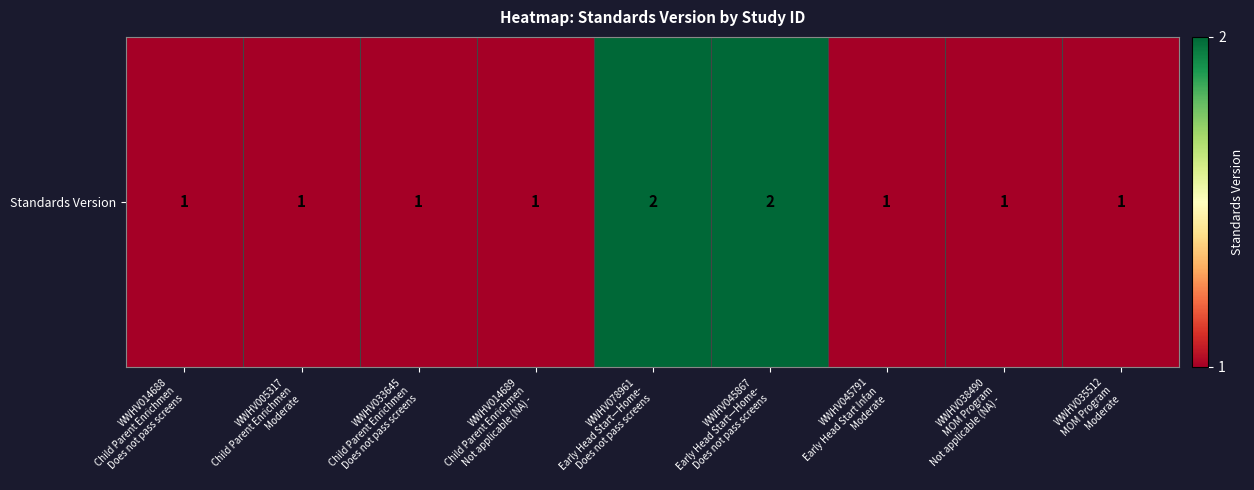

What is the average value?

1